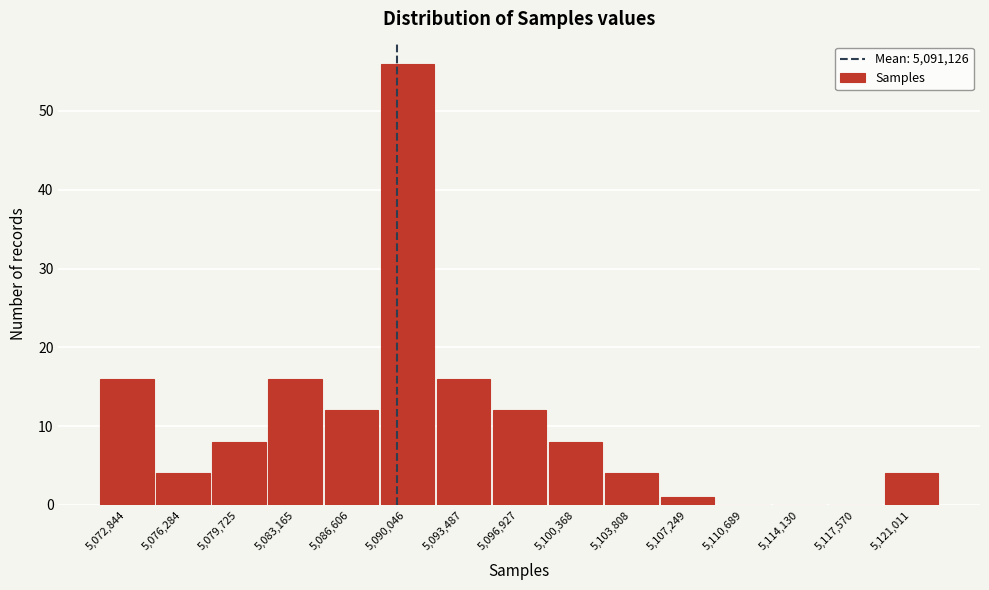

Reading left to right, transcribe all the data shown in this chart.

5,072,844=16	5,076,284=4	5,079,725=8	5,083,165=16	5,086,606=12	5,090,046=56	5,093,487=16	5,096,927=12	5,100,368=8	5,103,808=4	5,107,249=1	5,110,689=0	5,114,130=0	5,117,570=0	5,121,011=4